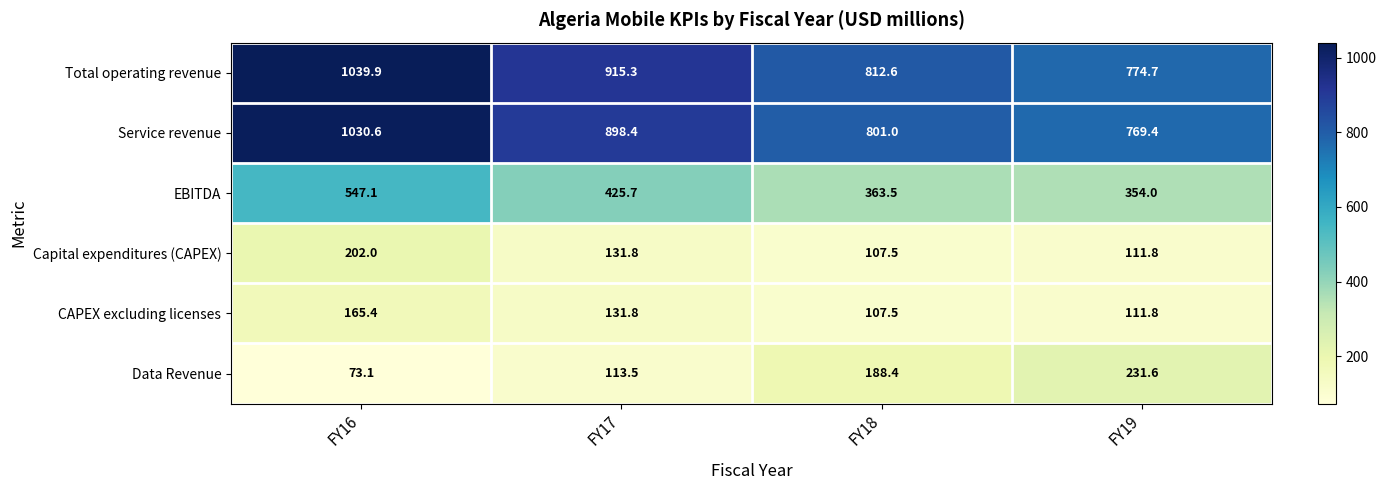

At how many categories does at least one series exceed 93?

4